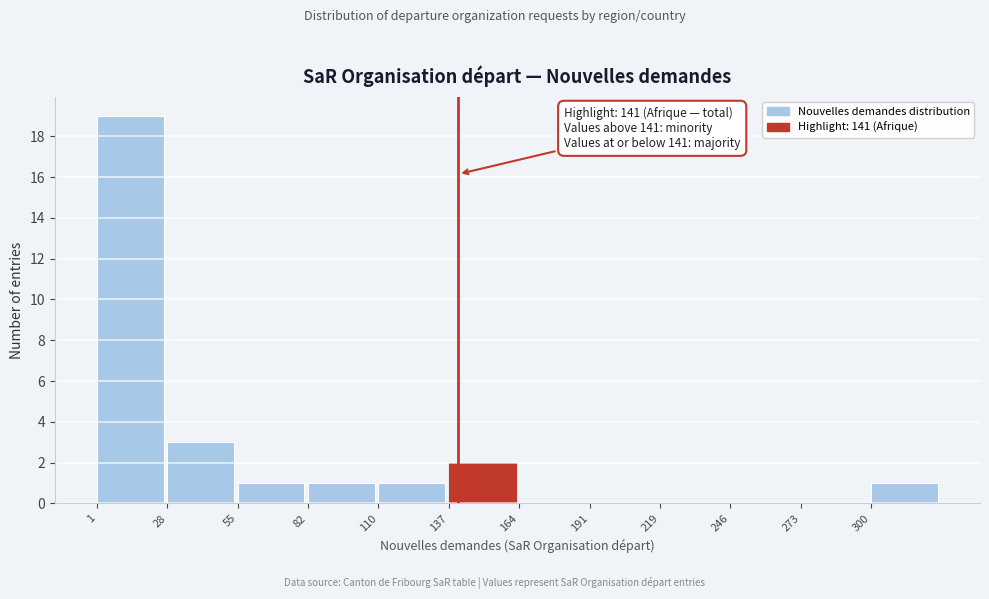

Over which range of the x-axis is the bar tallest?

0 to 30